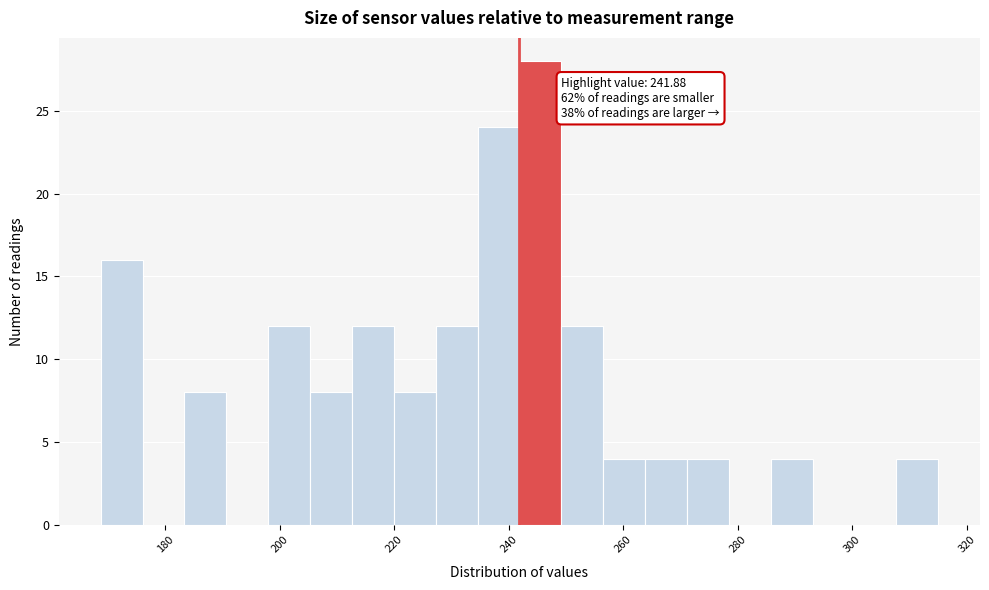

Around what value on the x-axis is the tallest bar? Give the approximate position of its centre, as read against the axis.

246